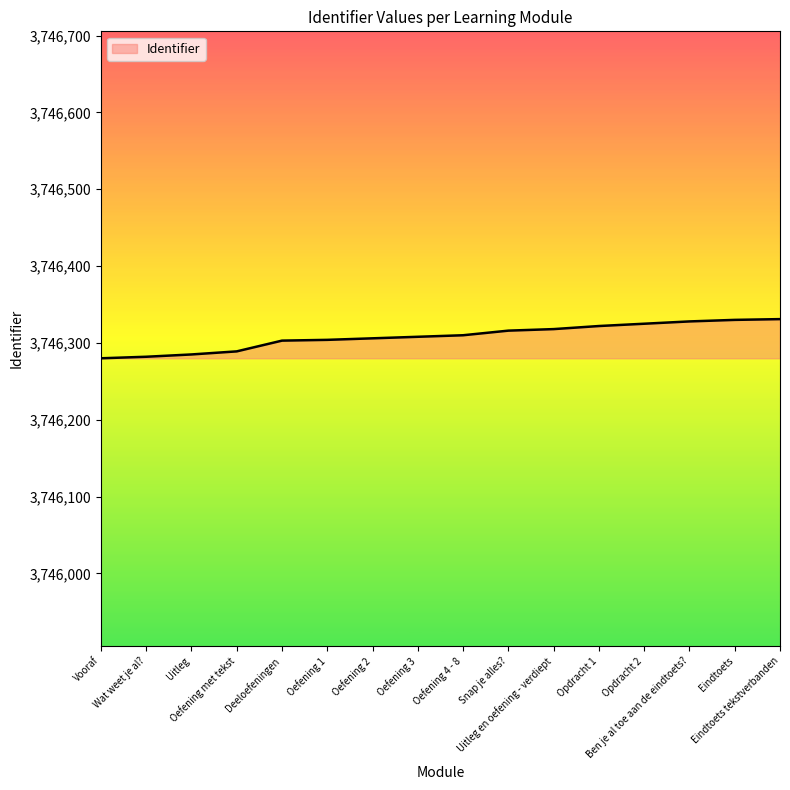

What is the smallest value displayed?

3746280